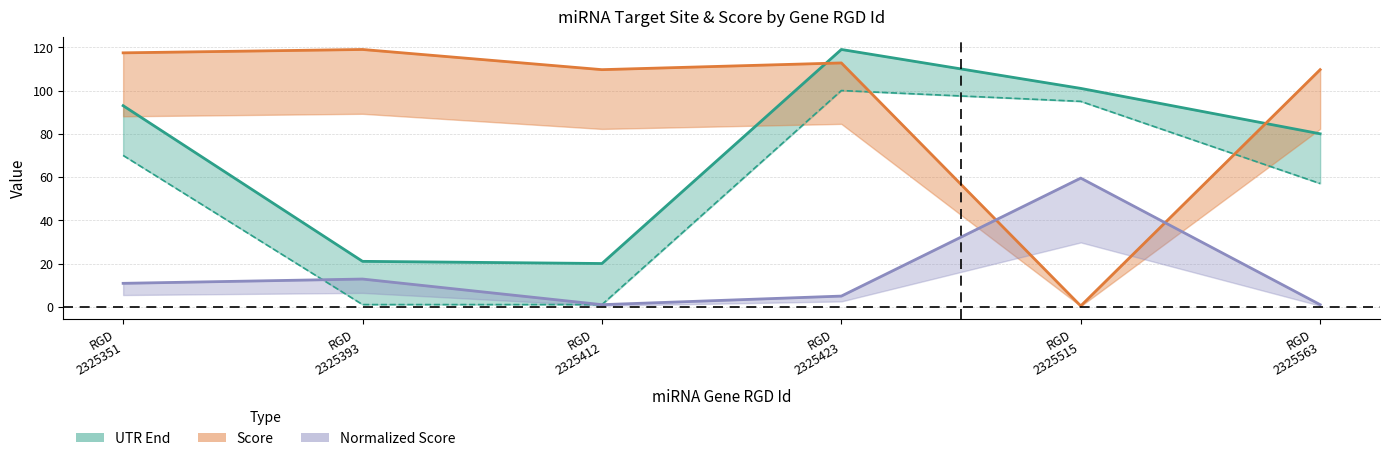

The UTR Start series shows 100.0 at RGD 2325423. True or false?

True